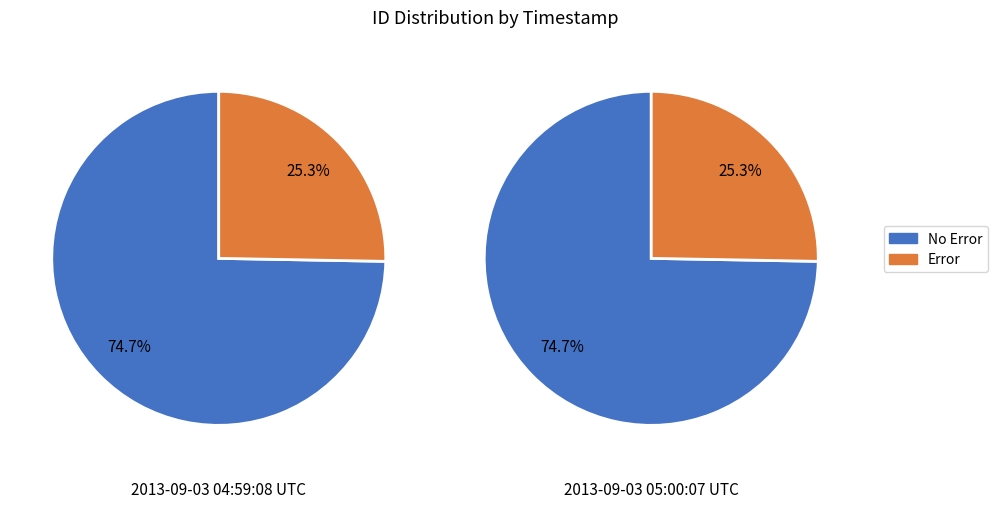

To the nearest percent, what is the average slice percentage?

50%